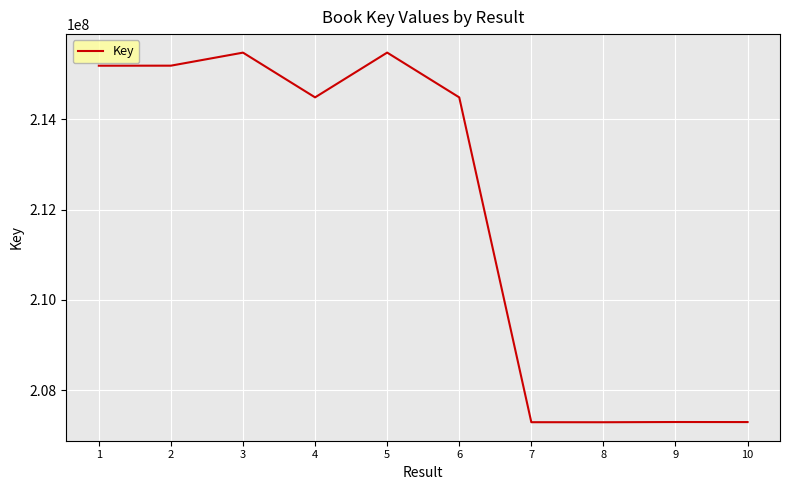

How many values are below 214484304?

5